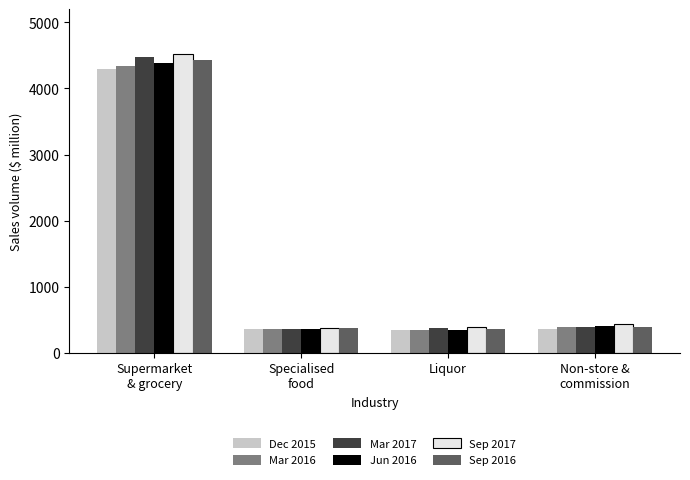

What is the difference between the maximum and minimum values in the Sep 2017 series?

4135